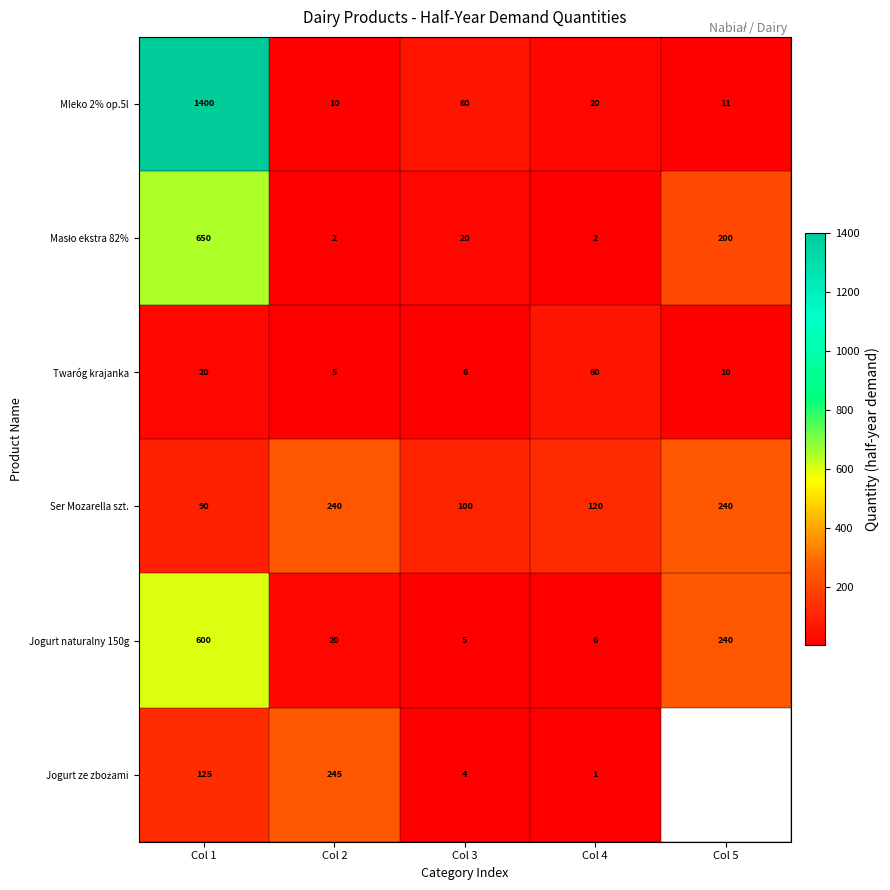

What is the sum of the Jogurt naturalny 150g values at Col 5 and Col 4?

246